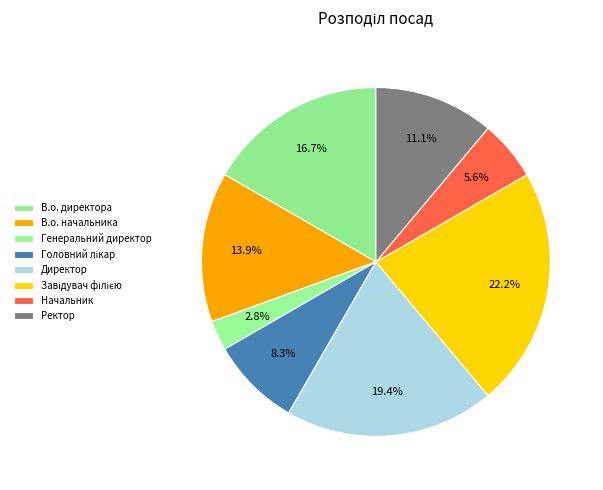

Between В.о. начальника and Начальник, which is larger?

В.о. начальника